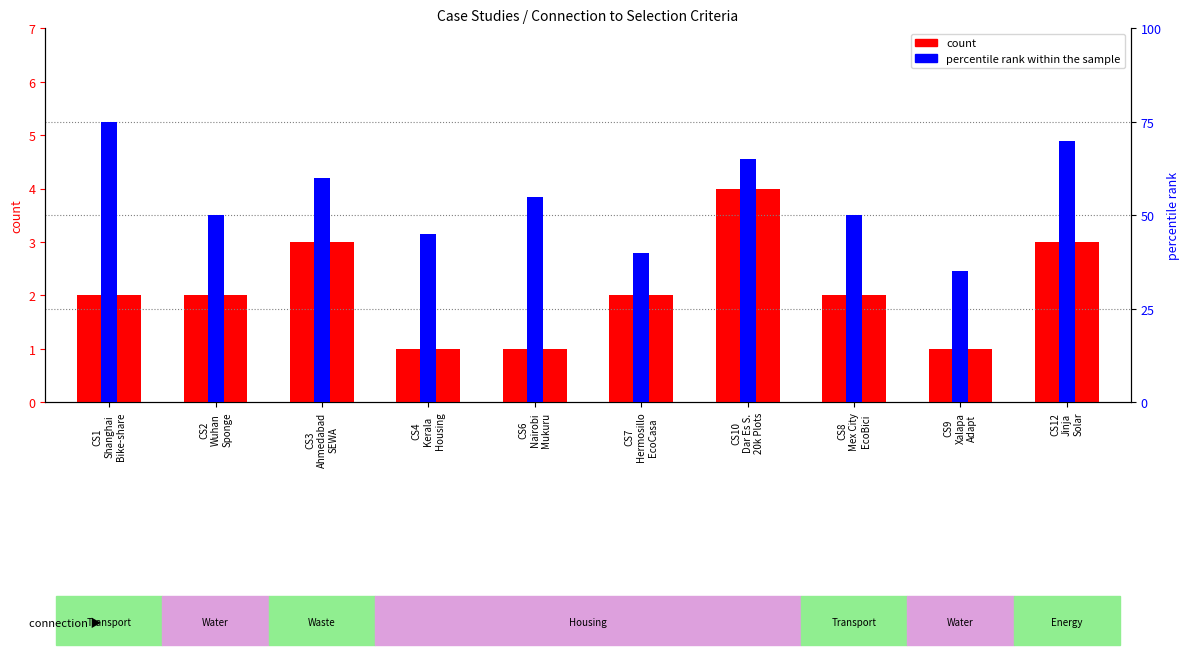

What is the value of the percentile rank within the sample bar at the 7th from the left?

65